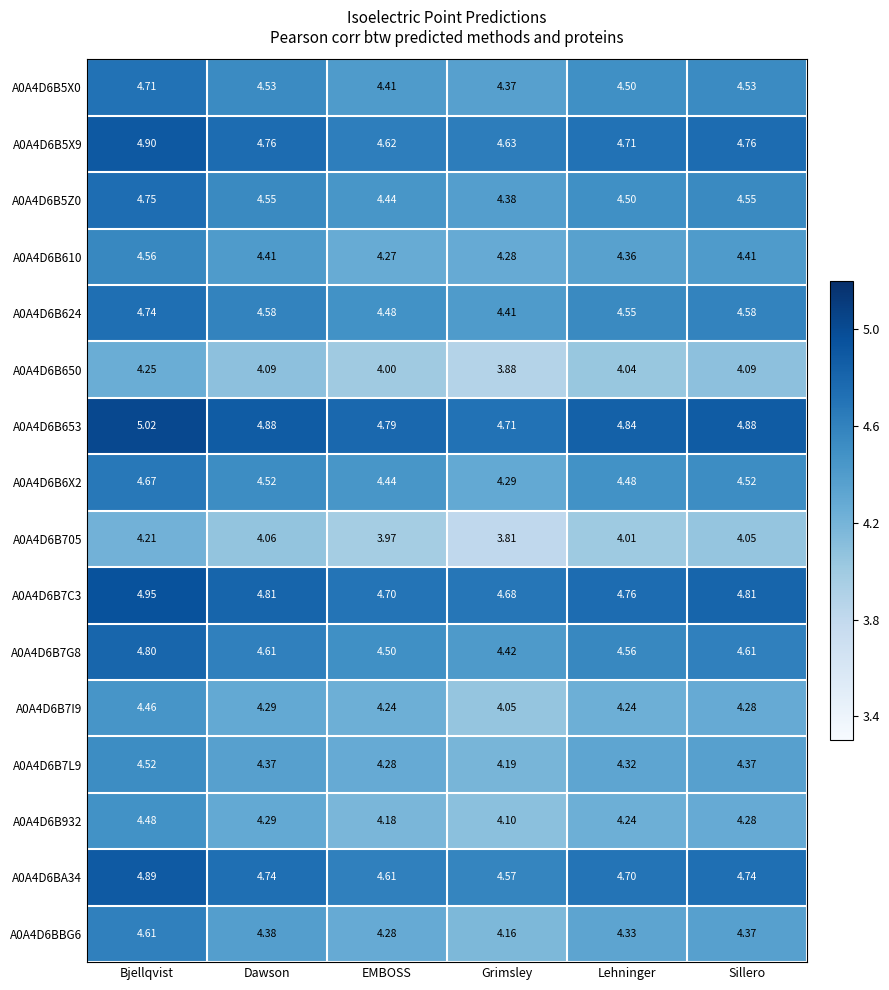

Where is A0A4D6B624 nearest to the value 4?

Grimsley